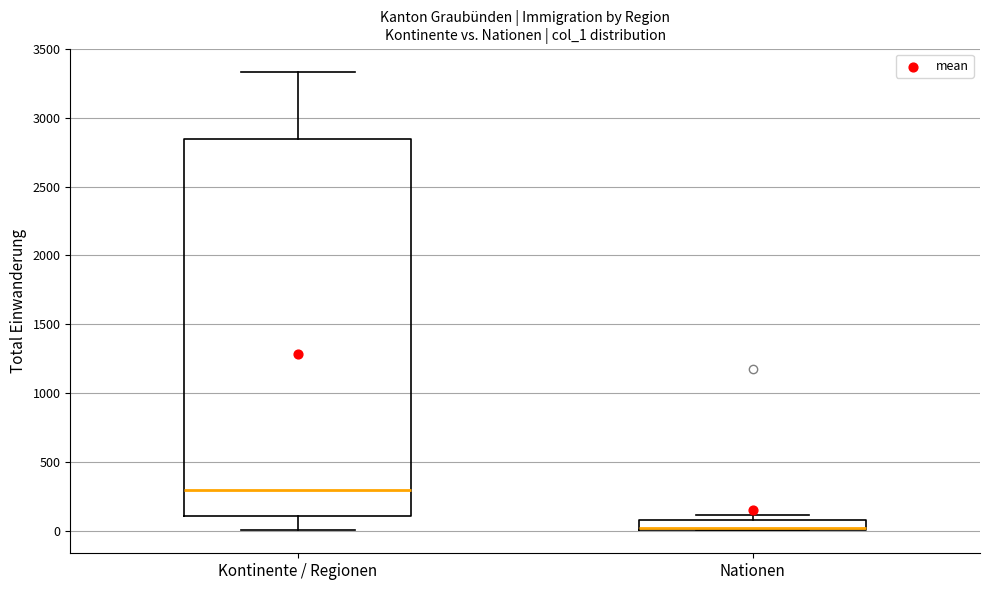

Which box has the highest median line?

Kontinente / Regionen